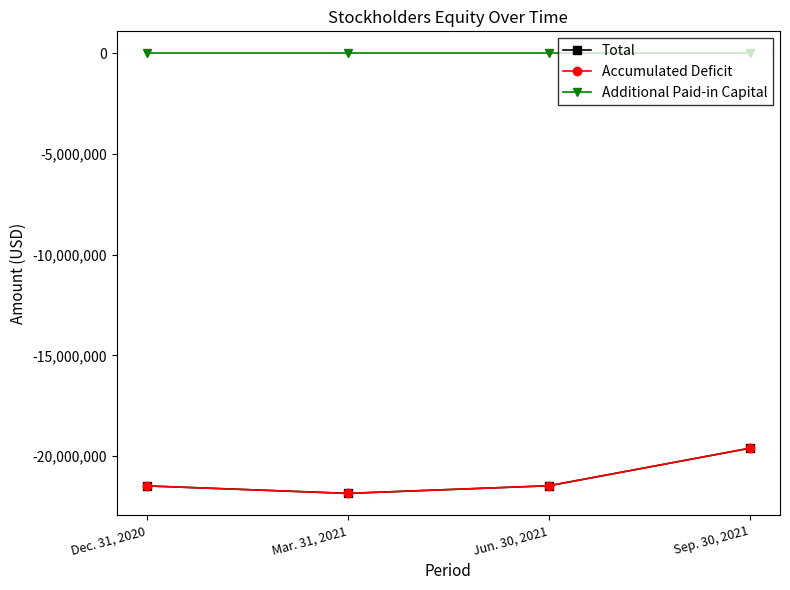

What position from the right is Dec. 31, 2020?

4